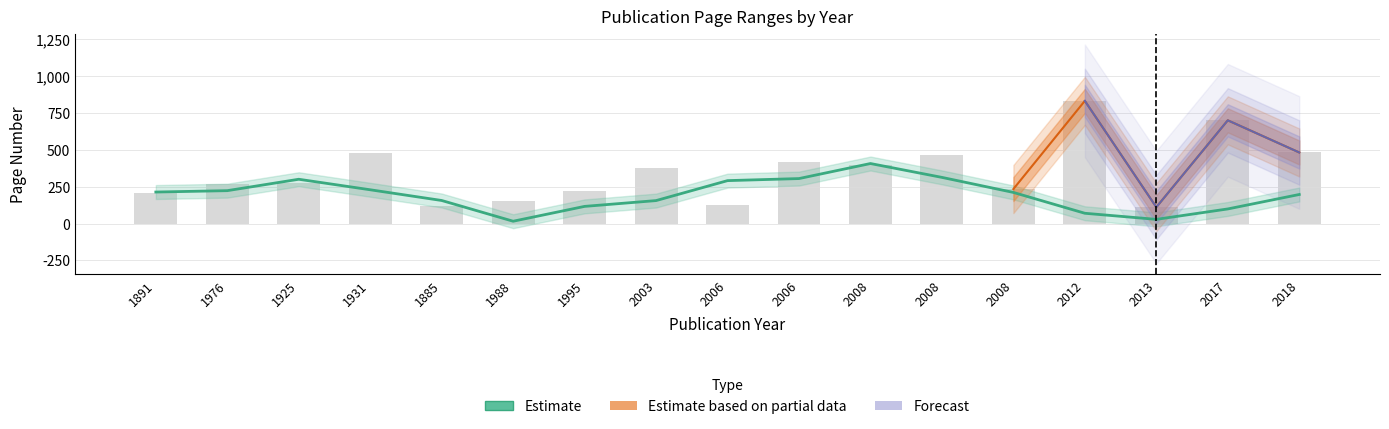

How many bars are there in total?

17